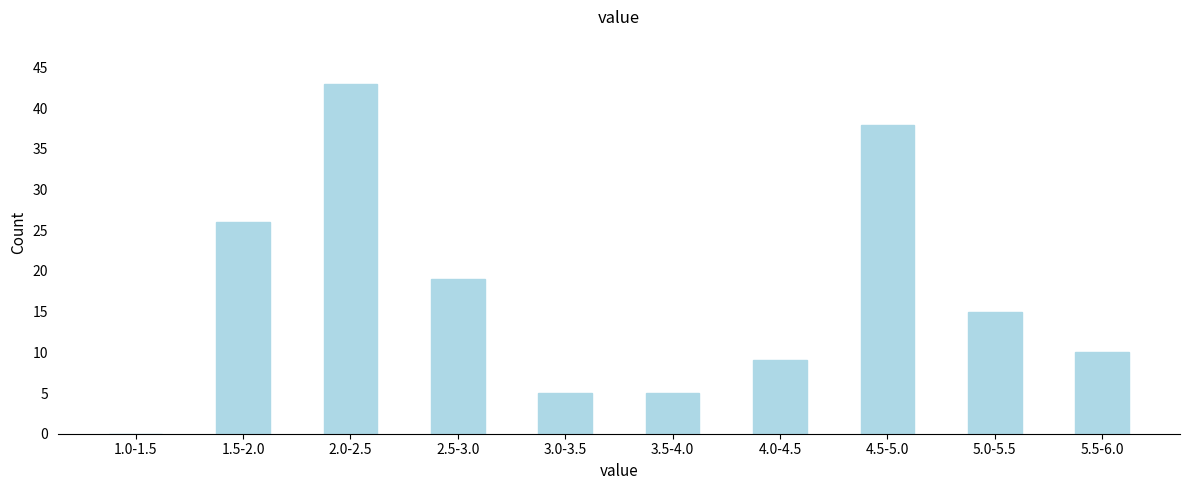

Reading right to left, transcribe all the data shown in this chart.

5.5-6.0=10	5.0-5.5=15	4.5-5.0=38	4.0-4.5=9	3.5-4.0=5	3.0-3.5=5	2.5-3.0=19	2.0-2.5=43	1.5-2.0=26	1.0-1.5=0